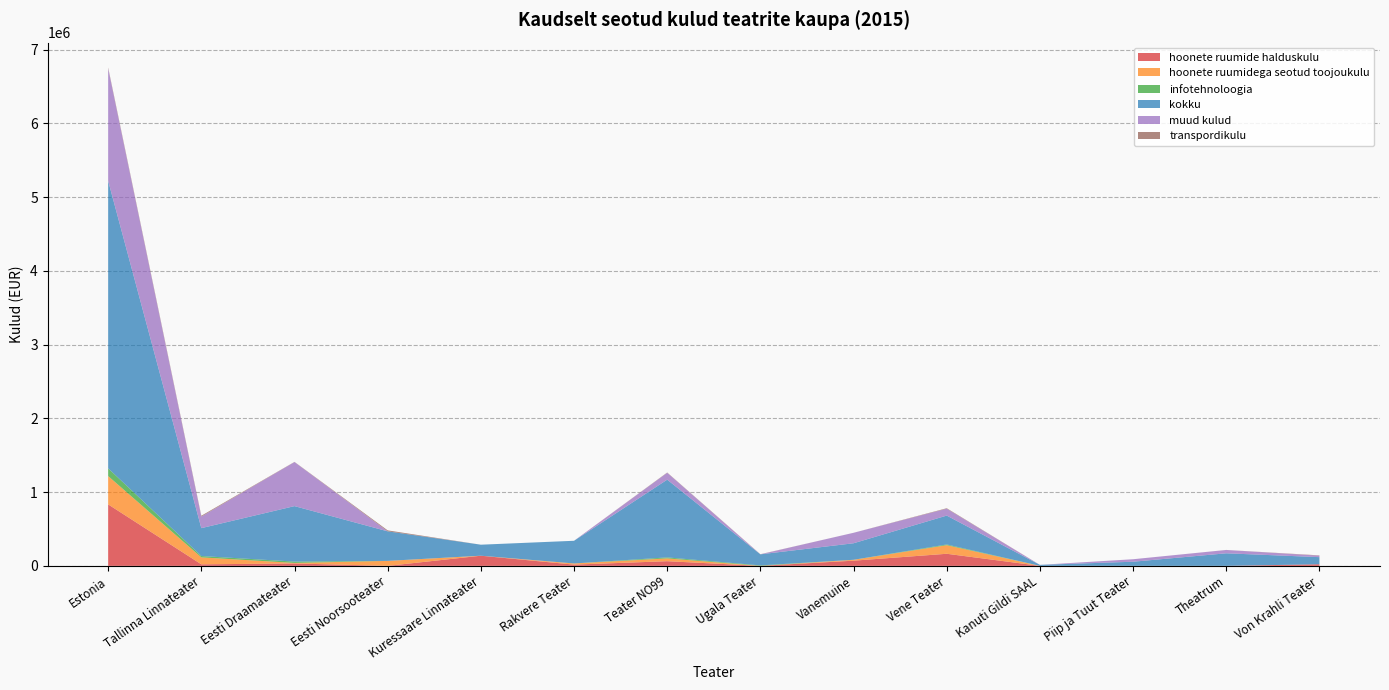

Reading right to left, what are all the values shown in this chart?

hoonete_ruumide_halduskulu: 21814	0	0	0	164055	70358	0	63355	17022	137704	0	32615	21037	834002
hoonete_ruumidega_seotud_toojoukulu: 0	0	0	0	116141	12033	0	38075	15634	0	67513	7264	94220	383984
infotehnoloogia: 0	0	0	0	9961	0	6476	13365	0	0	0	18058	18000	105079
kokku: 96424	170522	56180	13680	391843	224342	149982	1054549	307682	149514	400959	752519	378527	3899181
muud_kulud: 20043	45000	33850	0	93326	141951	0	92959	0	0	0	597606	156680	1523411
transpordikulu: 4141	501	0	0	6402	0	1802	3922	0	0	13104	2304	11355	13386